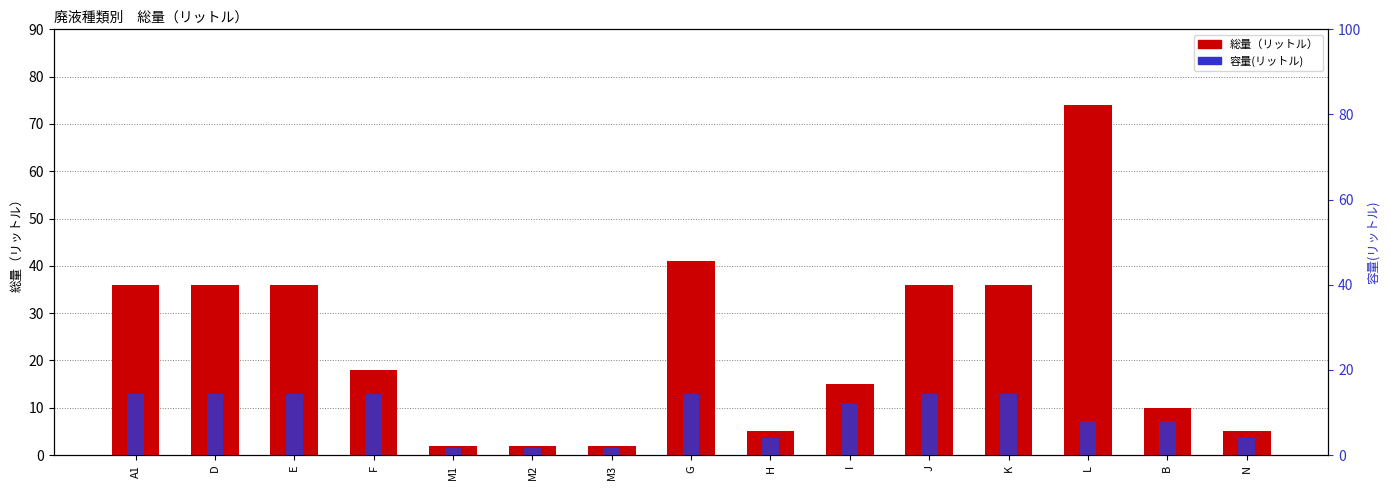

Is the value of 容量(リットル) at M1 greater than the value of 総量（リットル） at B?

No